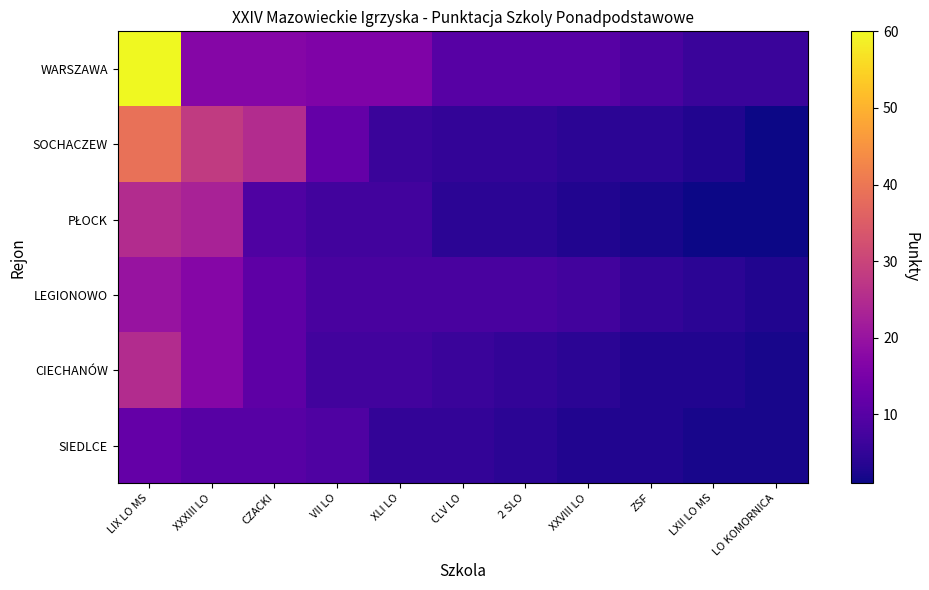

What is the maximum value shown in the chart?

60